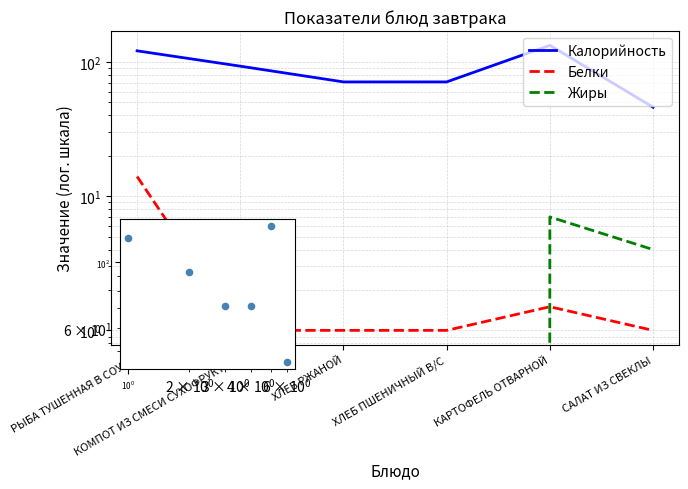

Which series has the widest spread of Y values?

Калорийность